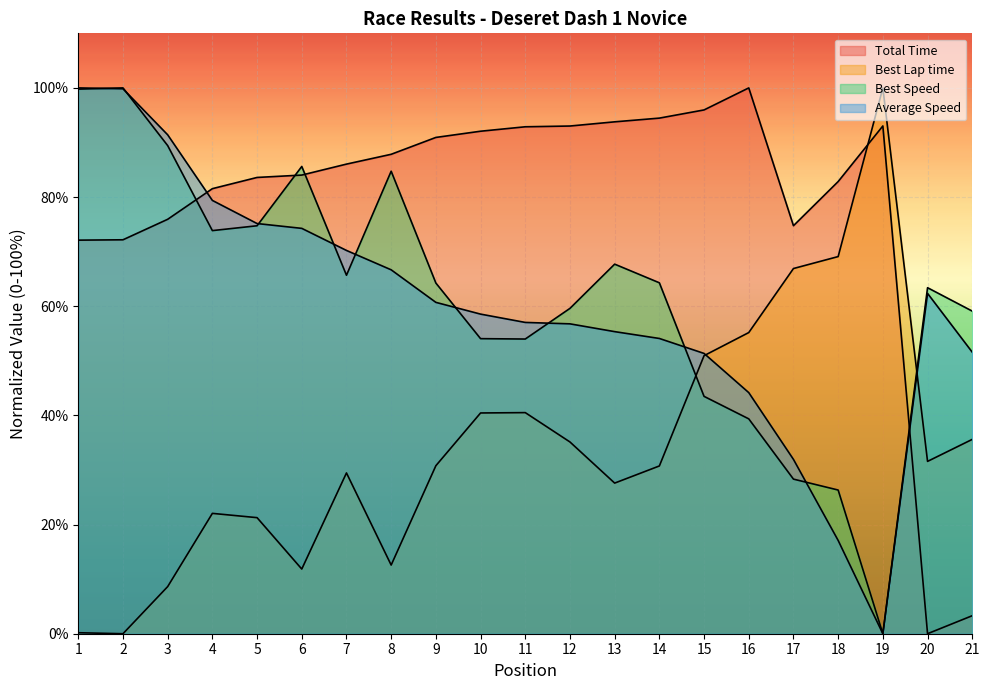

What are all the series names shown in the legend?

Total Time, Best Lap time, Best Speed, Average Speed